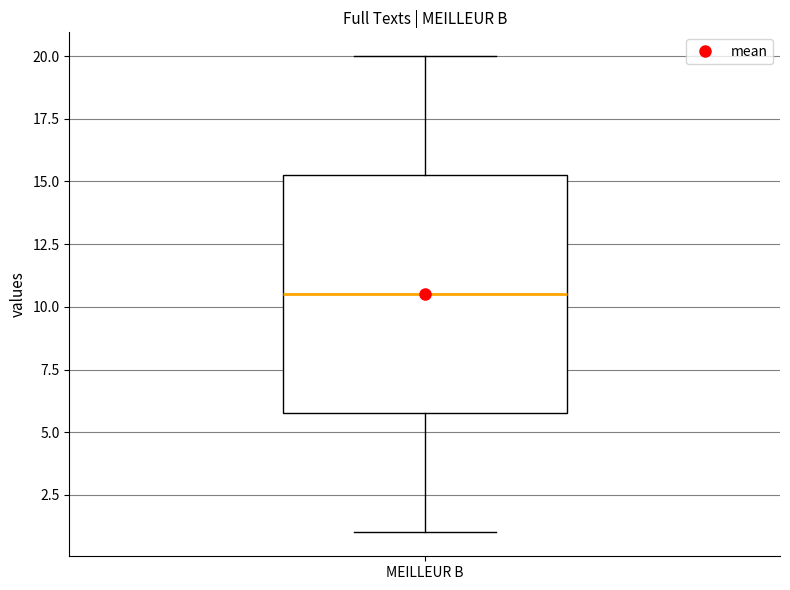

Transcribe this box plot: give where the median line is, the range the box spans, and where the two whiskers end, as read against the y-axis. The values are not printed on the chart, so give them approximately, as read against the axis.

median 10.5, box 6.0 to 15.5, whiskers 1.0 to 20.0